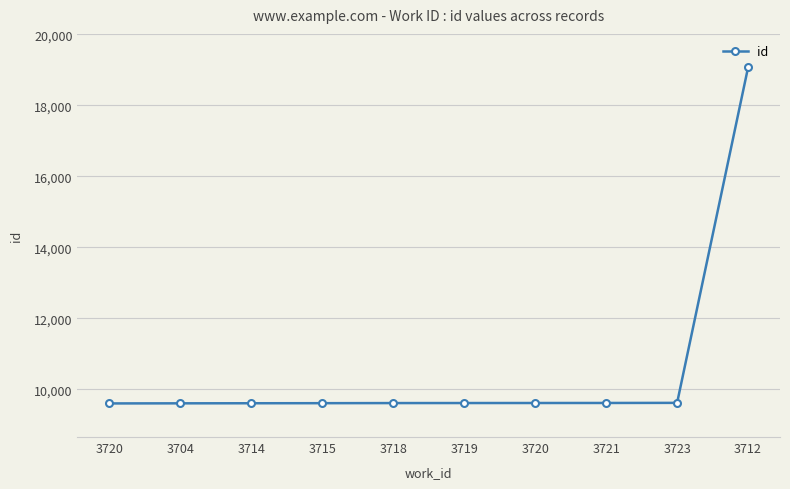

What is the ratio of the value at 3714 to the value at 3718?

1.0